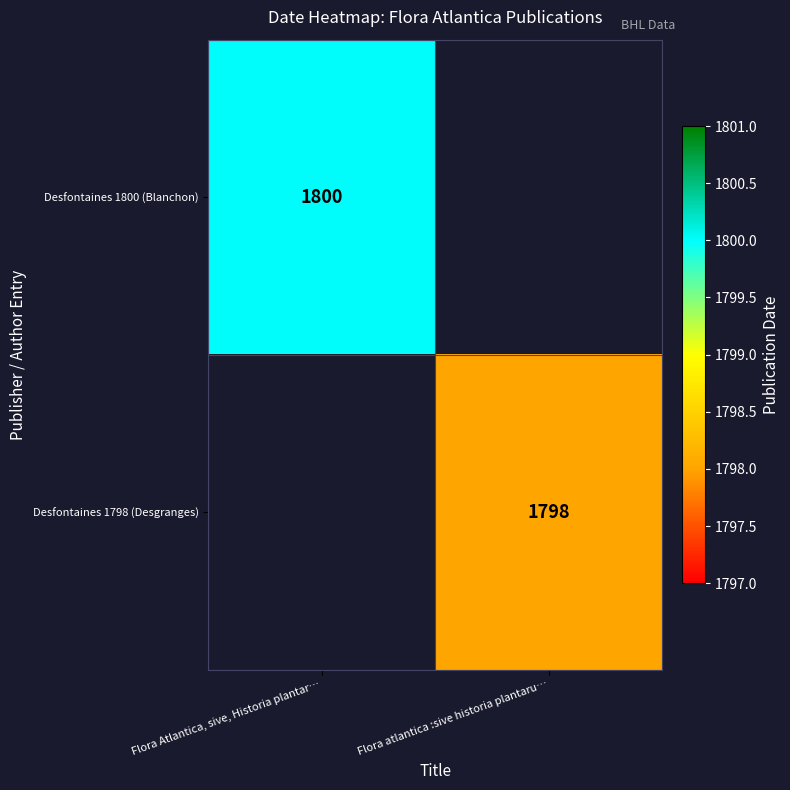

What is the maximum value shown in the chart?

1800.0